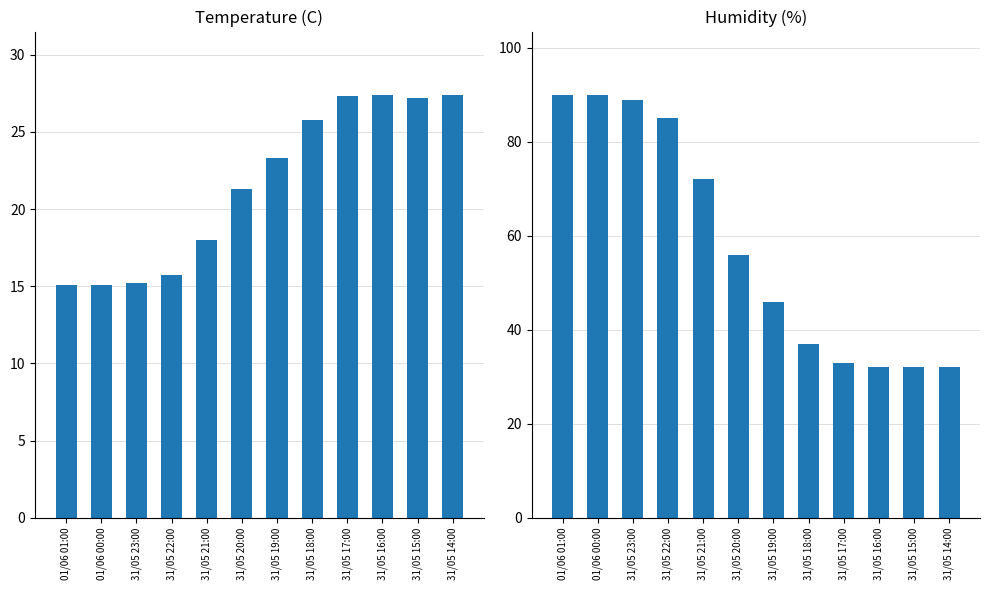

Which category has the highest value across all series?

01/06 01:00